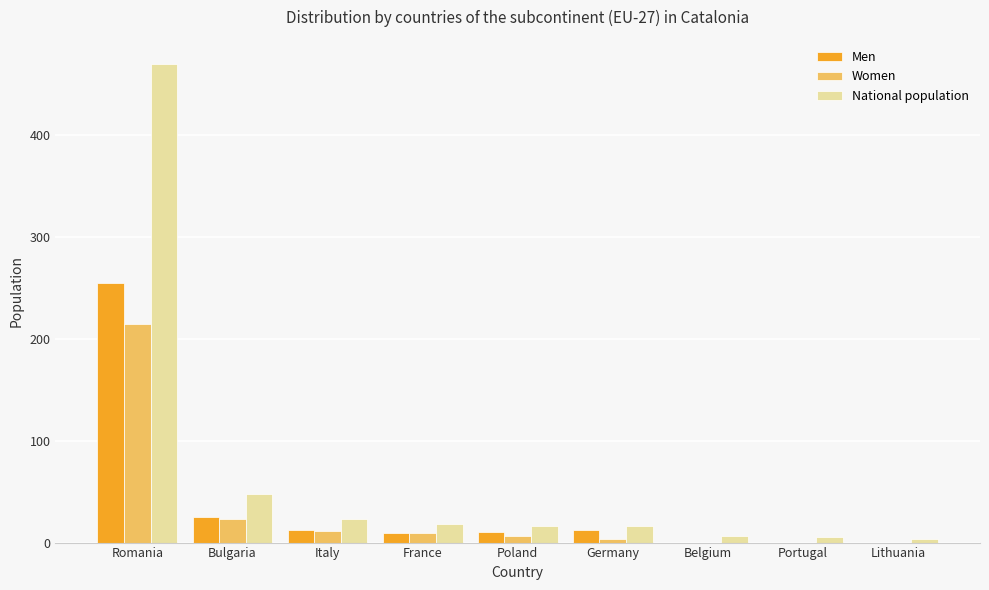

Where is Women nearest to the value 107?

Bulgaria